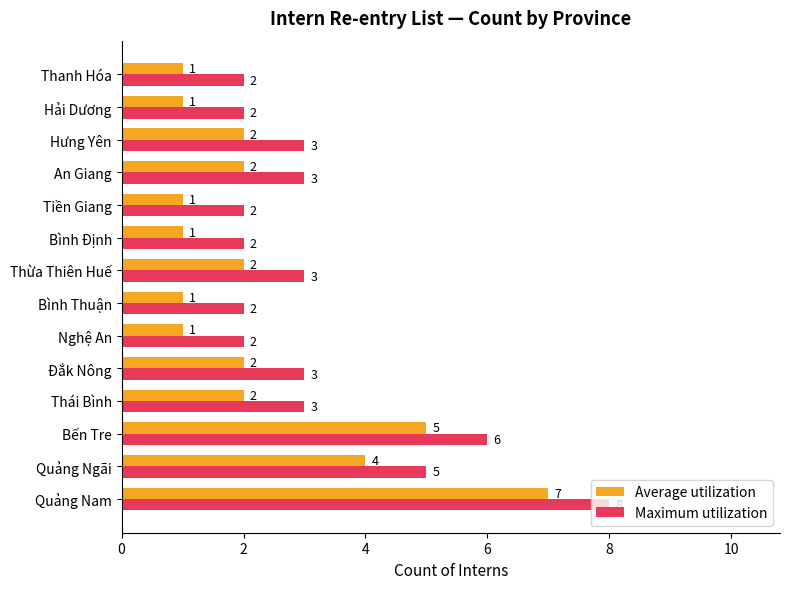

At which label is Maximum utilization closest to 5?

Quảng Ngãi